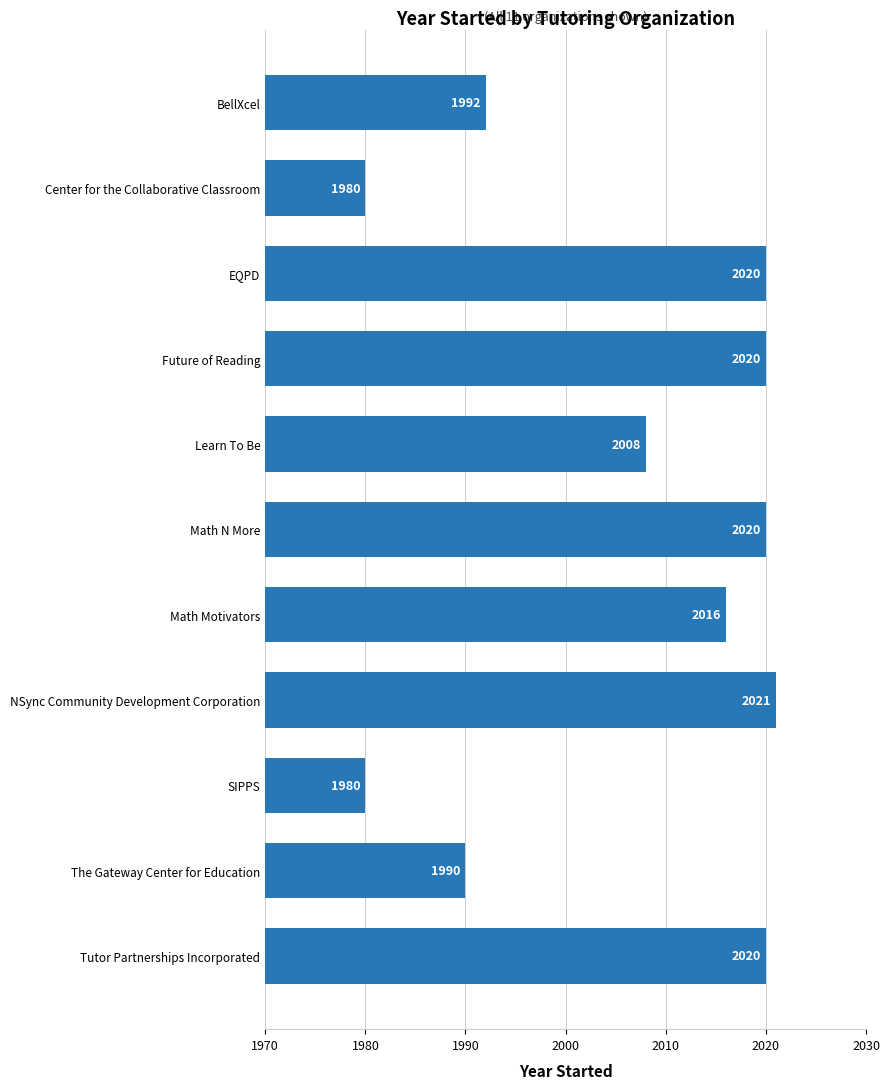

How many series are shown in this chart?

1